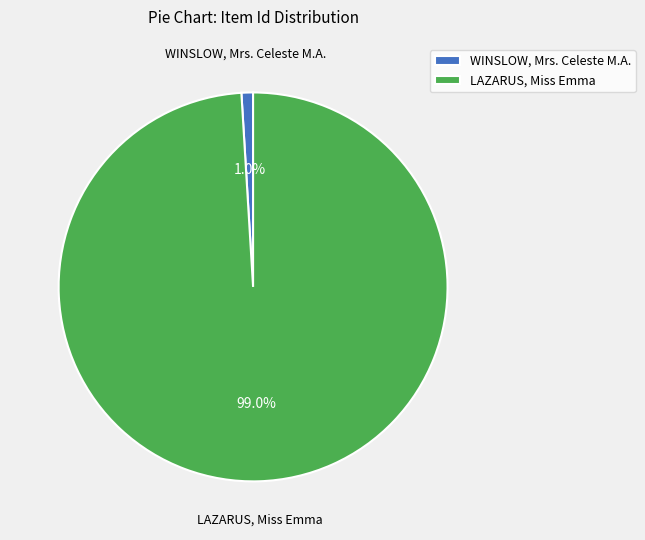

Which slice is the smallest?

WINSLOW, Mrs. Celeste M.A.